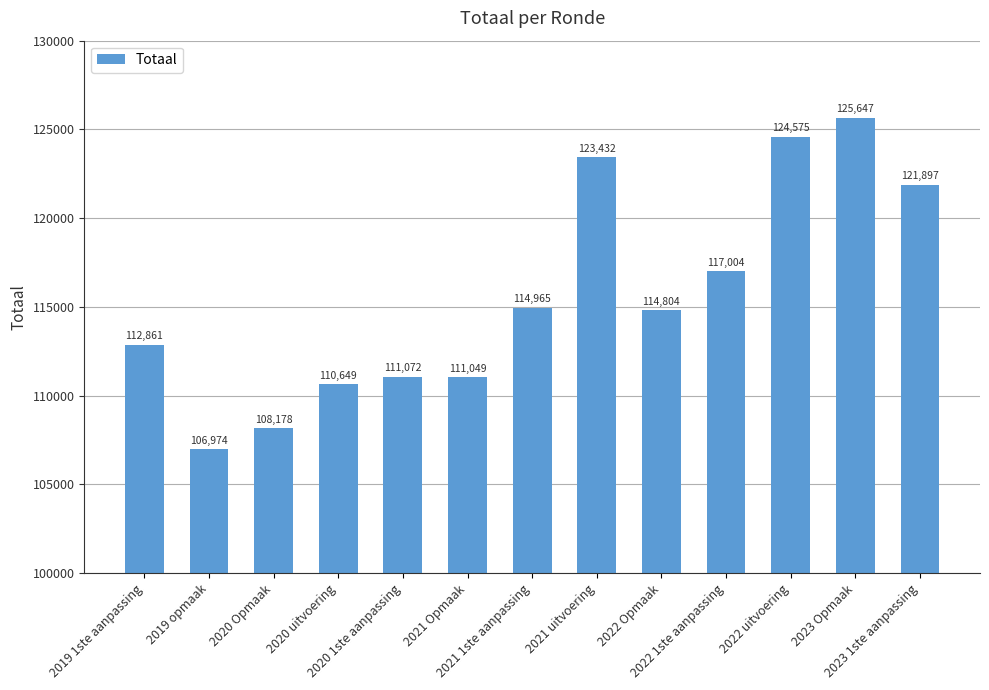

Rank the categories by value from highest to lowest.

2023 Opmaak, 2022 uitvoering, 2021 uitvoering, 2023 1ste aanpassing, 2022 1ste aanpassing, 2021 1ste aanpassing, 2022 Opmaak, 2019 1ste aanpassing, 2020 1ste aanpassing, 2021 Opmaak, 2020 uitvoering, 2020 Opmaak, 2019 opmaak